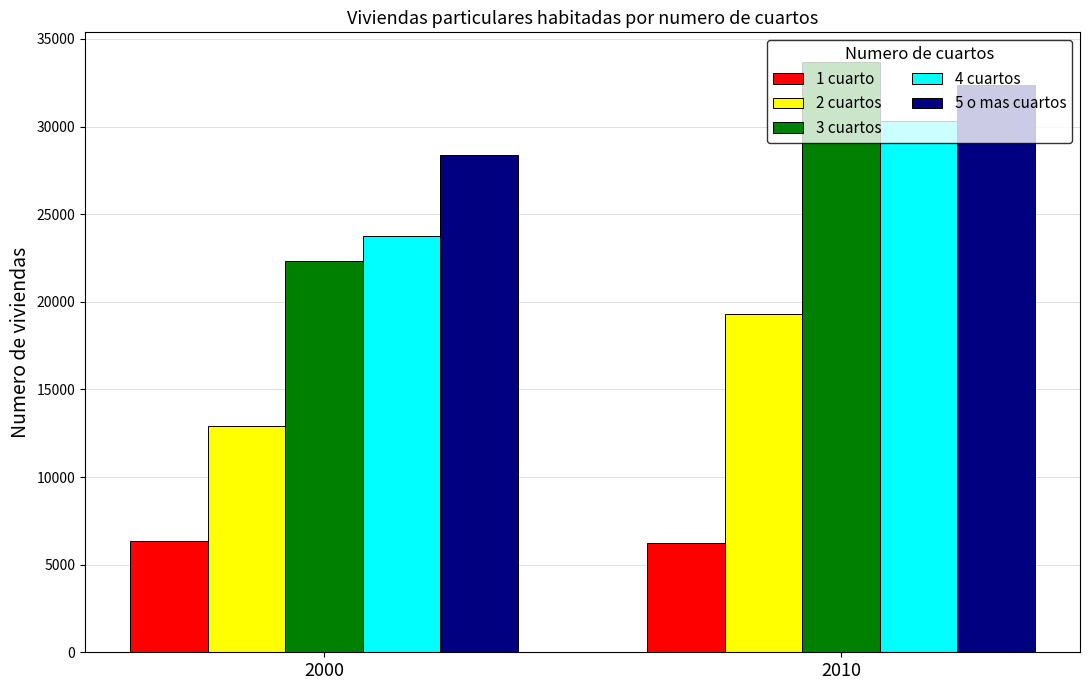

Which series has the largest range (max minus min)?

3 cuartos